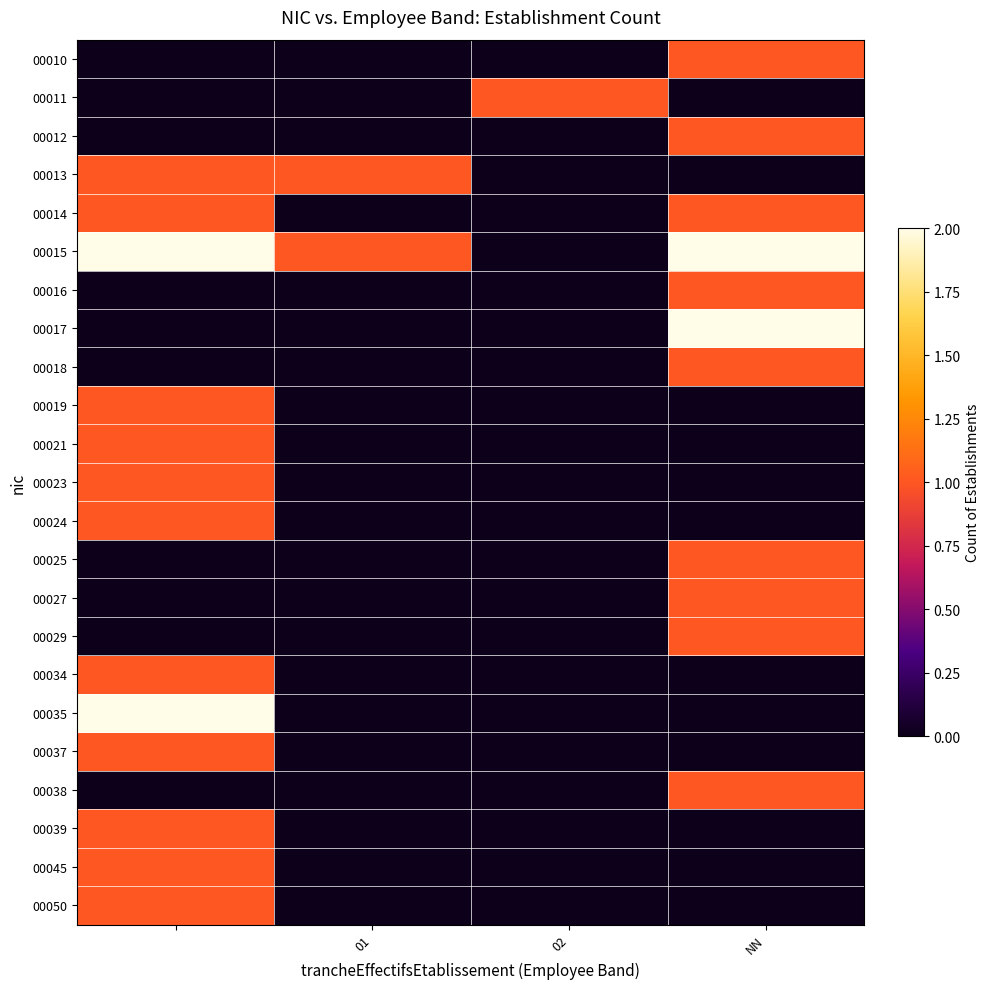

Reading right to left, transcribe all the data shown in this chart.

00010: 1	0	0	0
00011: 0	1	0	0
00012: 1	0	0	0
00013: 0	0	1	1
00014: 1	0	0	1
00015: 2	0	1	2
00016: 1	0	0	0
00017: 2	0	0	0
00018: 1	0	0	0
00019: 0	0	0	1
00021: 0	0	0	1
00023: 0	0	0	1
00024: 0	0	0	1
00025: 1	0	0	0
00027: 1	0	0	0
00029: 1	0	0	0
00034: 0	0	0	1
00035: 0	0	0	2
00037: 0	0	0	1
00038: 1	0	0	0
00039: 0	0	0	1
00045: 0	0	0	1
00050: 0	0	0	1